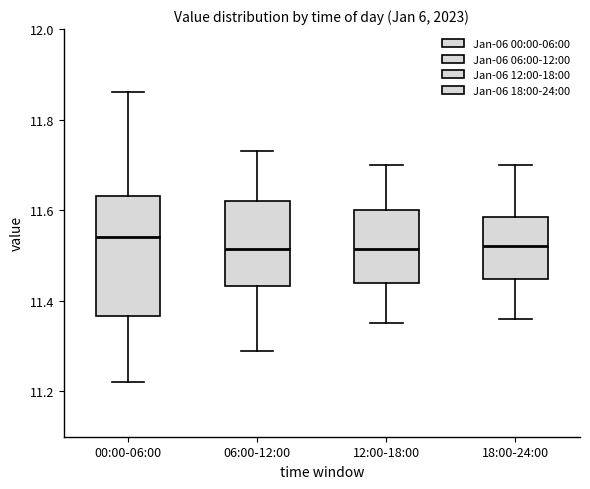

Comparing the boxes themselves (not the whiskers), which one is the tallest?

00:00-06:00